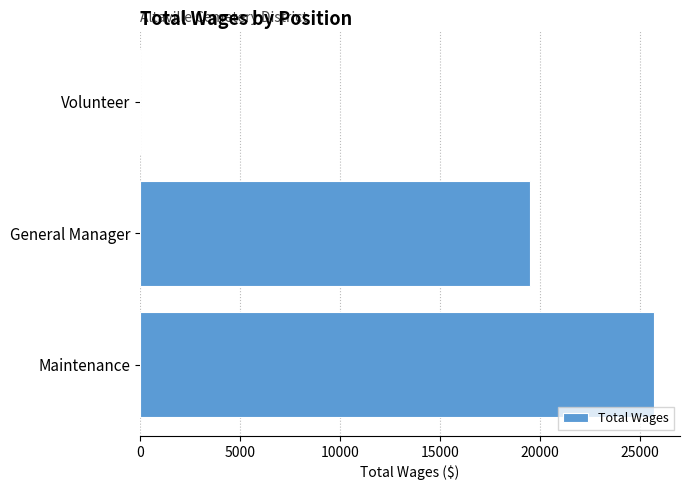

The chart shows a value of 25740 at Maintenance. True or false?

True